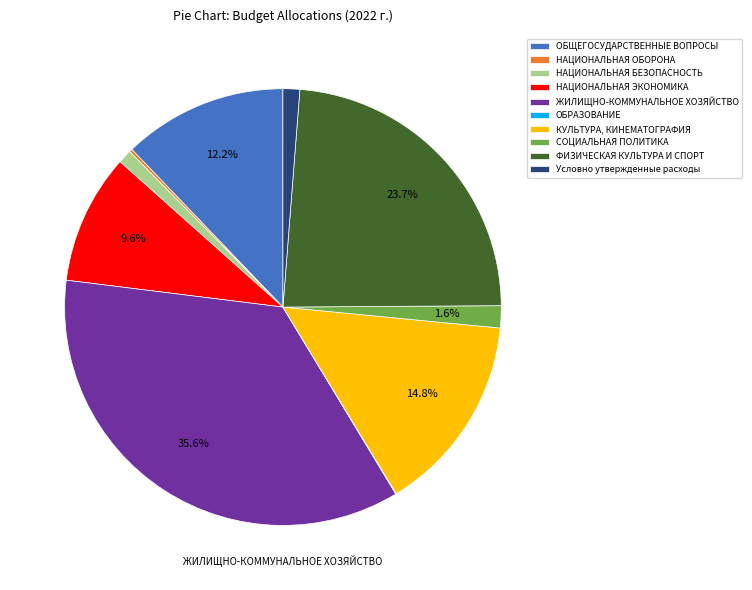

Is there a majority slice in this chart?

No